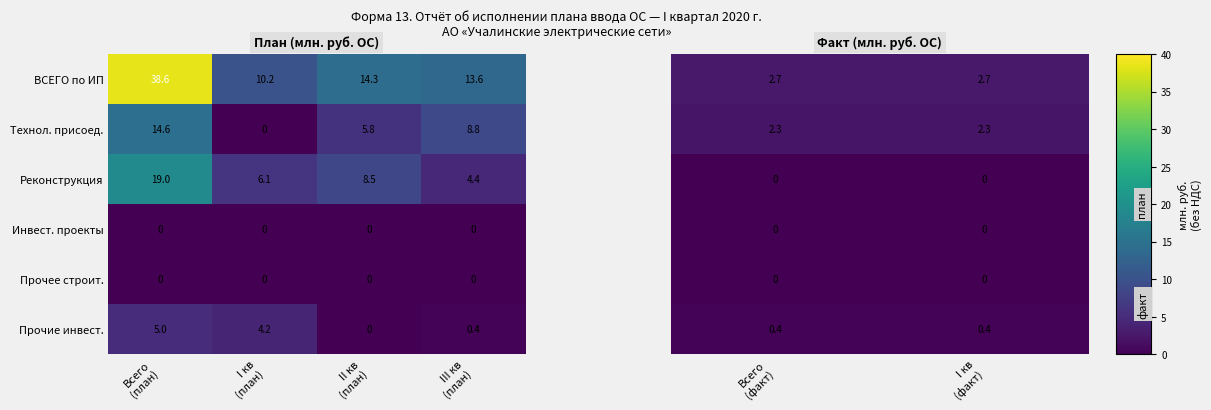

What is the sum of all Технол. присоед. values?

29.2